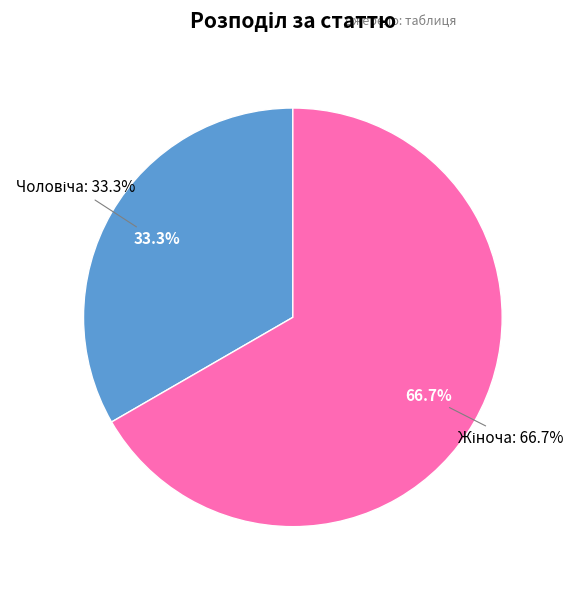

To the nearest percent, what is the difference between the Чоловіча and Жіноча slice percentages?

33%